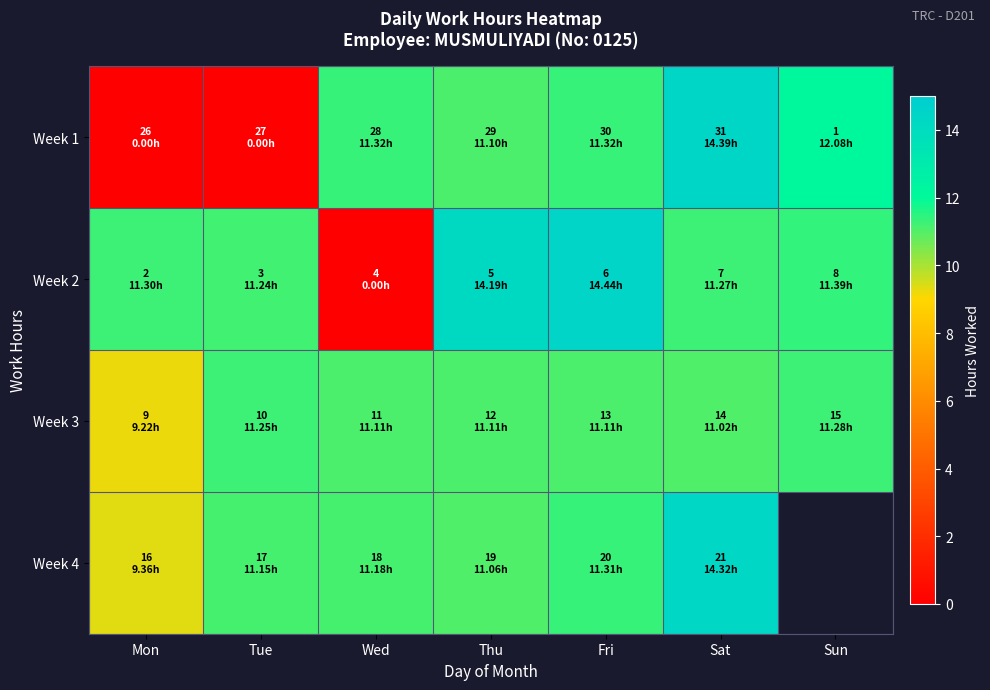

True or false: Week 2 has a value of 19.9 at Tue.

False